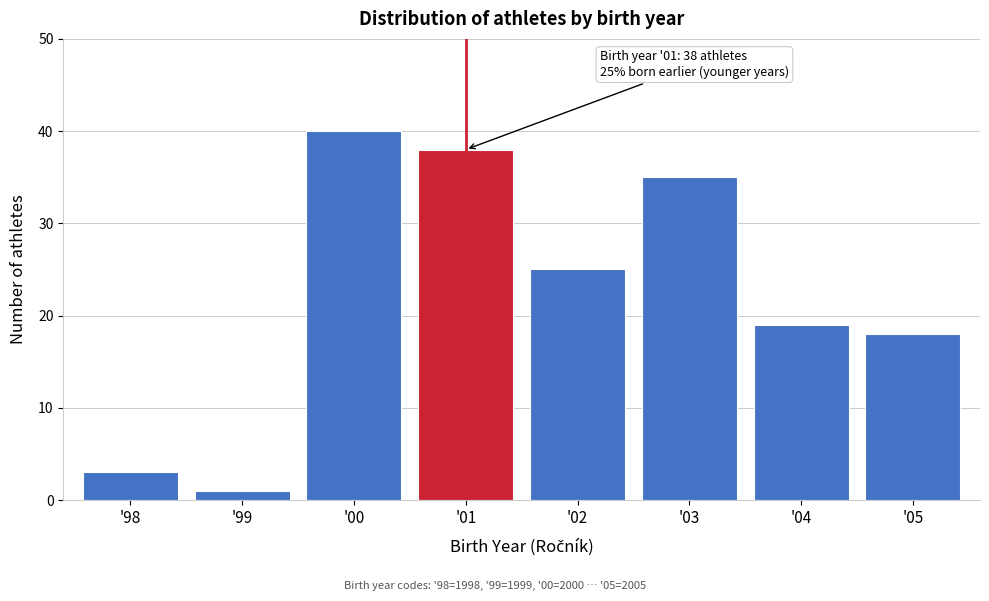

Reading left to right, list all the values displayed in this chart.

3	1	40	38	25	35	19	18